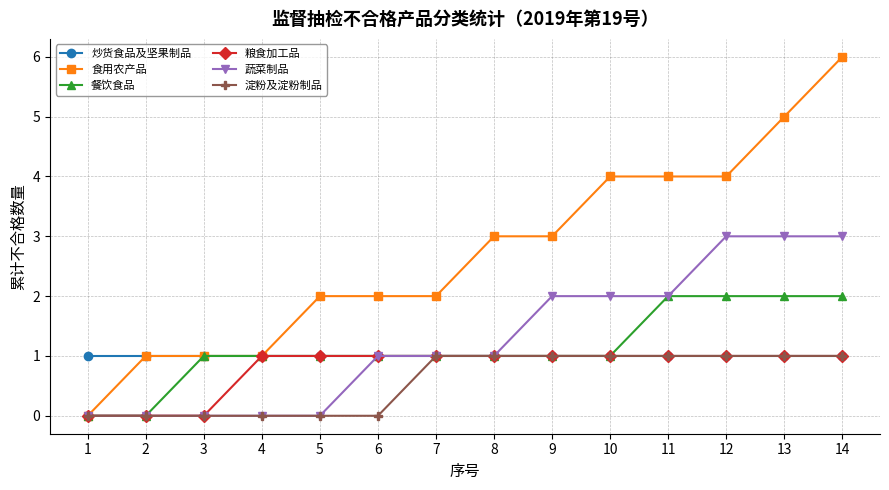

At which label does 食用农产品 reach its peak?

14